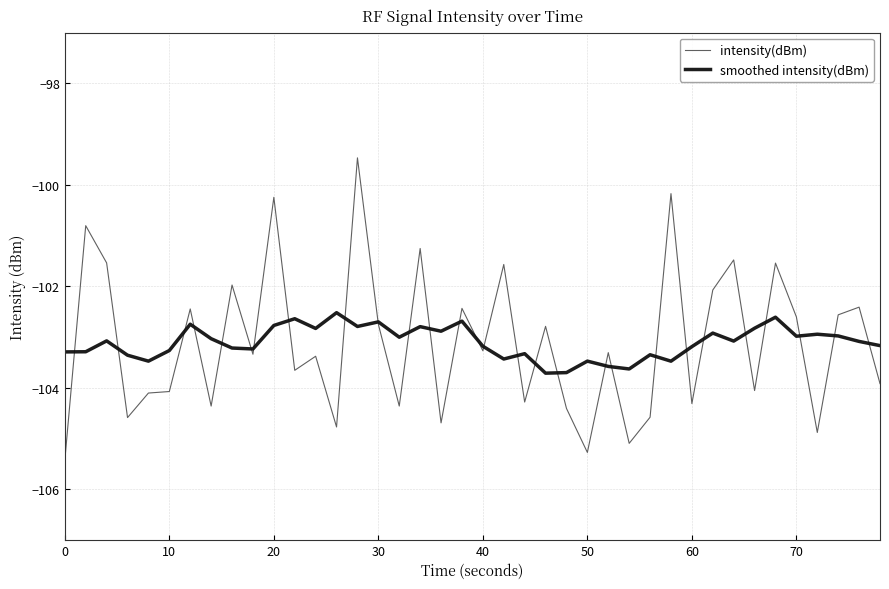

What is the lowest value of the smoothed intensity(dBm) series?

-103.7